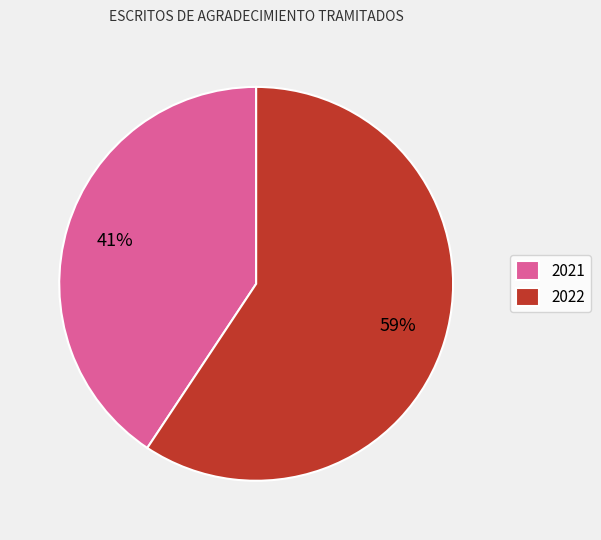

Which has a higher value, 2022 or 2021?

2022